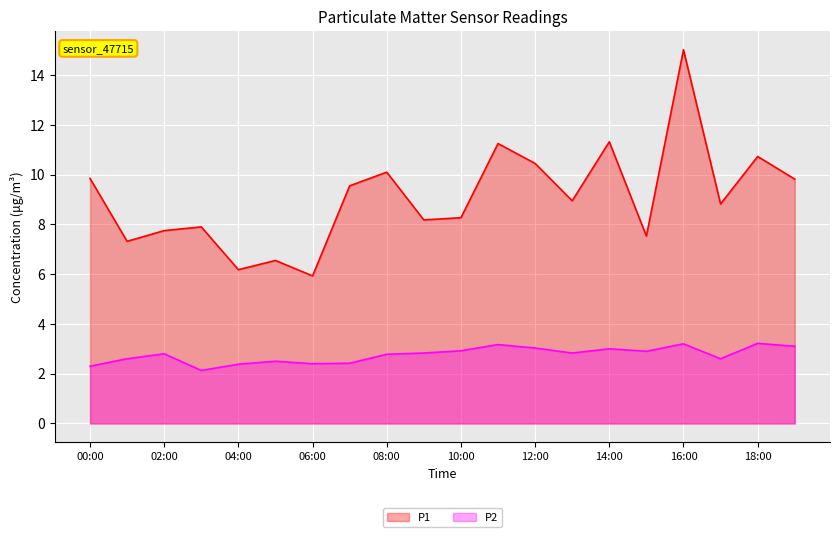

How many interior local valleys does the P2 series have?

5